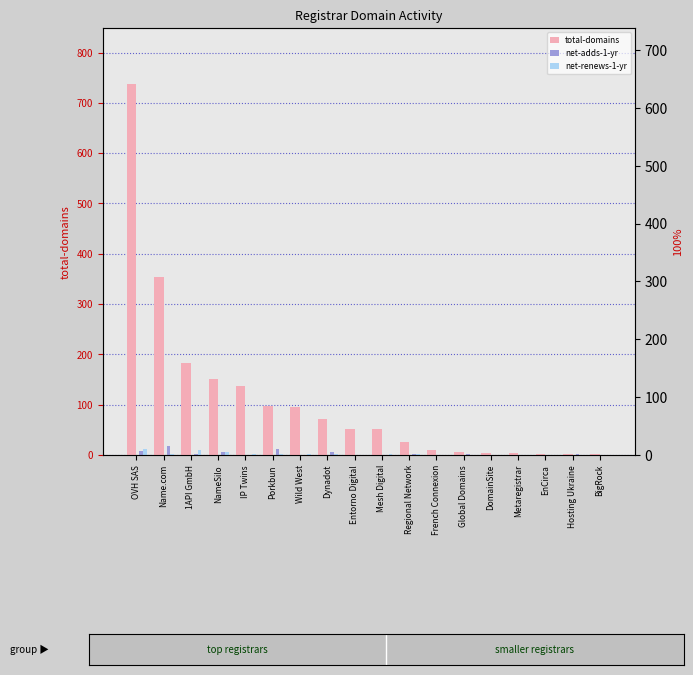

Is it true that net-renews-1-yr equals 0 at Global Domains?

True